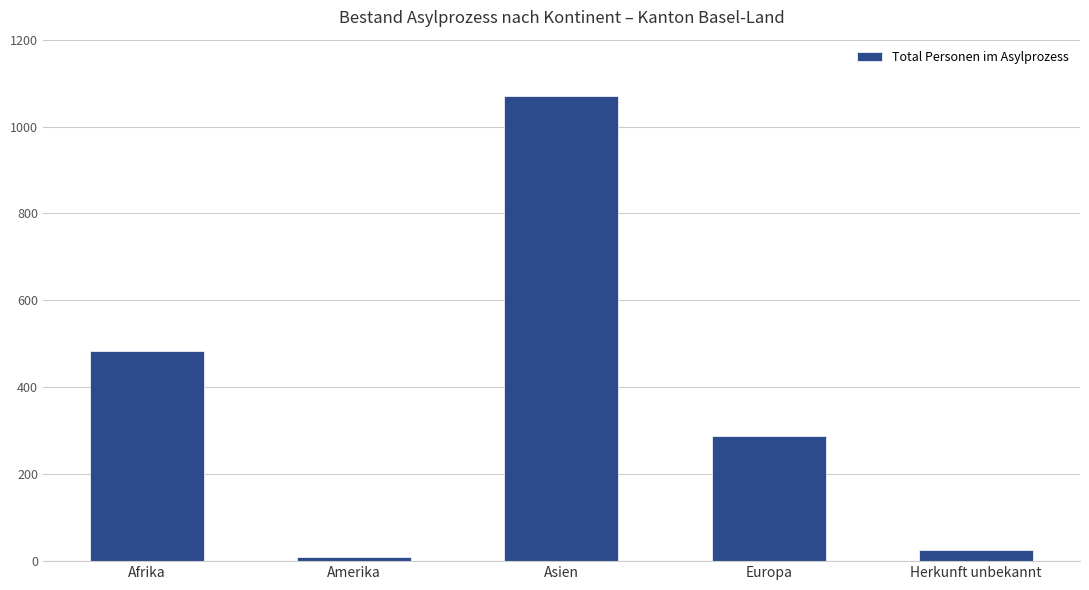

Reading left to right, what are all the values shown in this chart?

484	10	1070	288	25